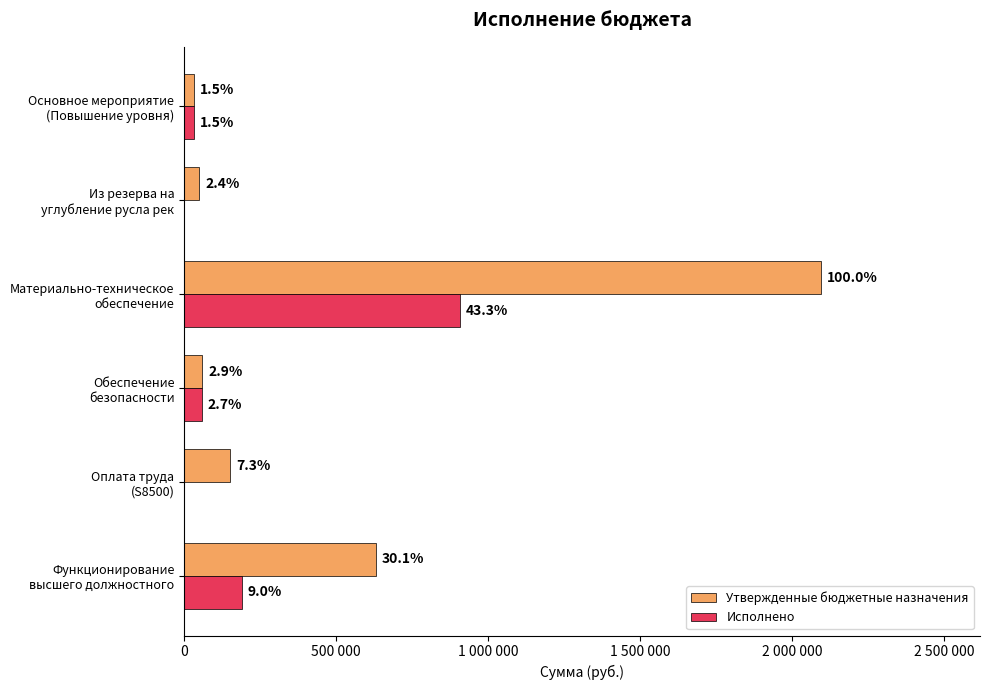

What are all the series names shown in the legend?

Утвержденные бюджетные назначения, Исполнено